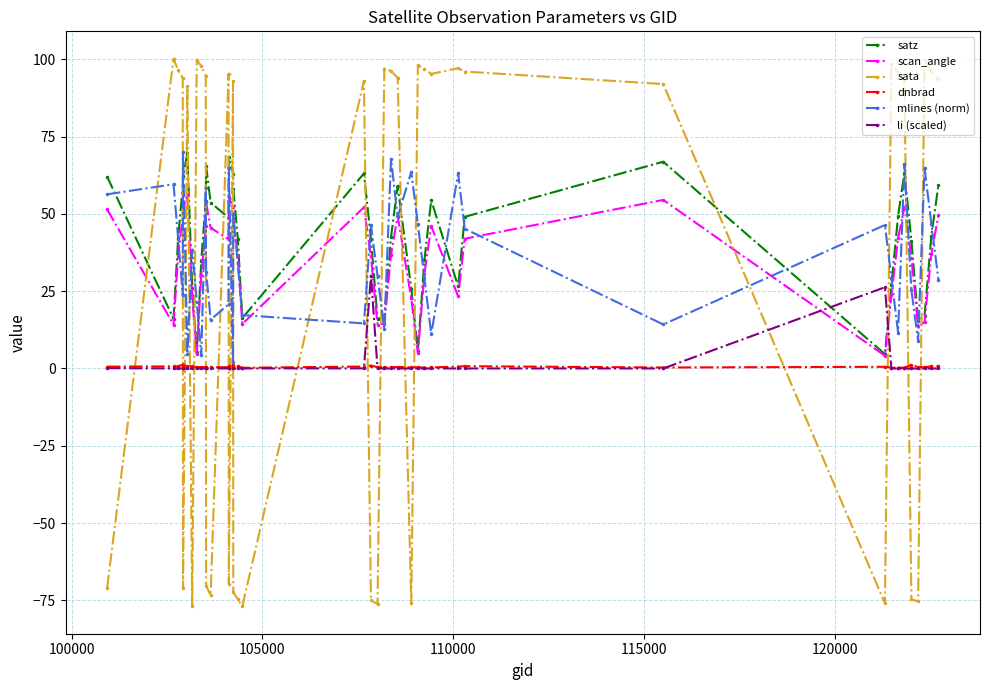

How many series are shown in this chart?

6